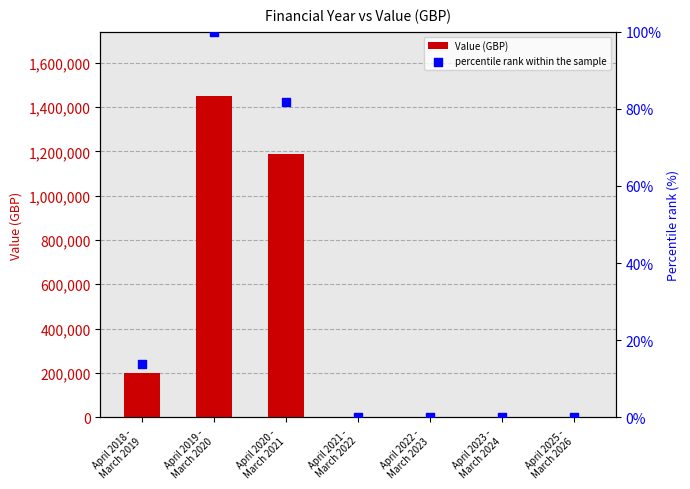

What is the total value across all series at April 2019 -
March 2020?

1449938.0